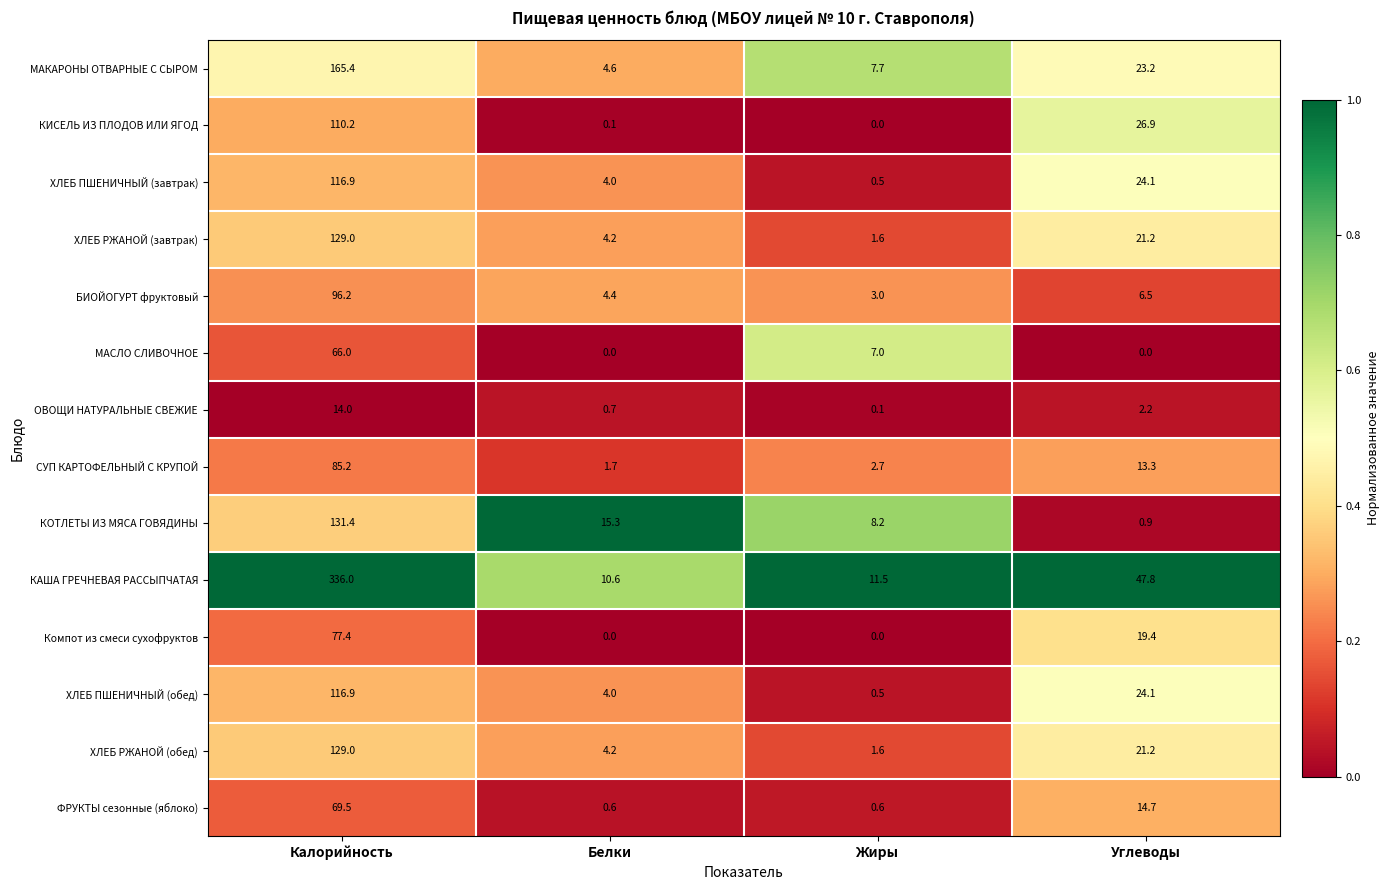

What is the difference between the ХЛЕБ РЖАНОЙ (обед) values at Жиры and Белки?

2.6